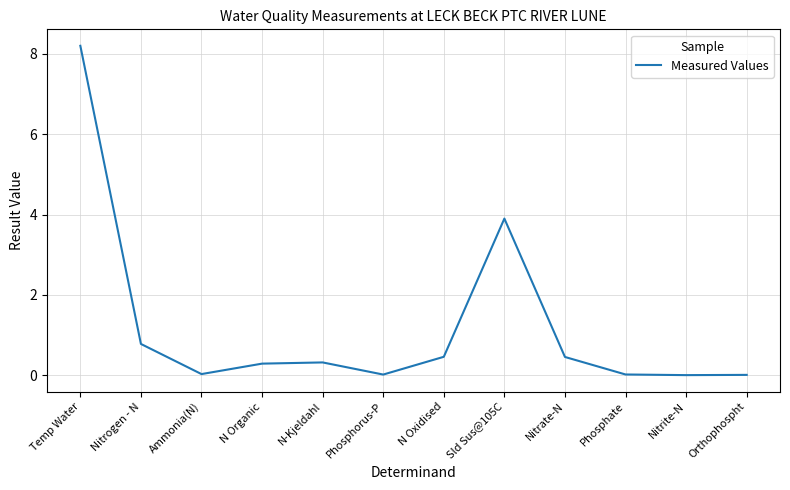

At which label is the value closest to 4?

Sld Sus@105C